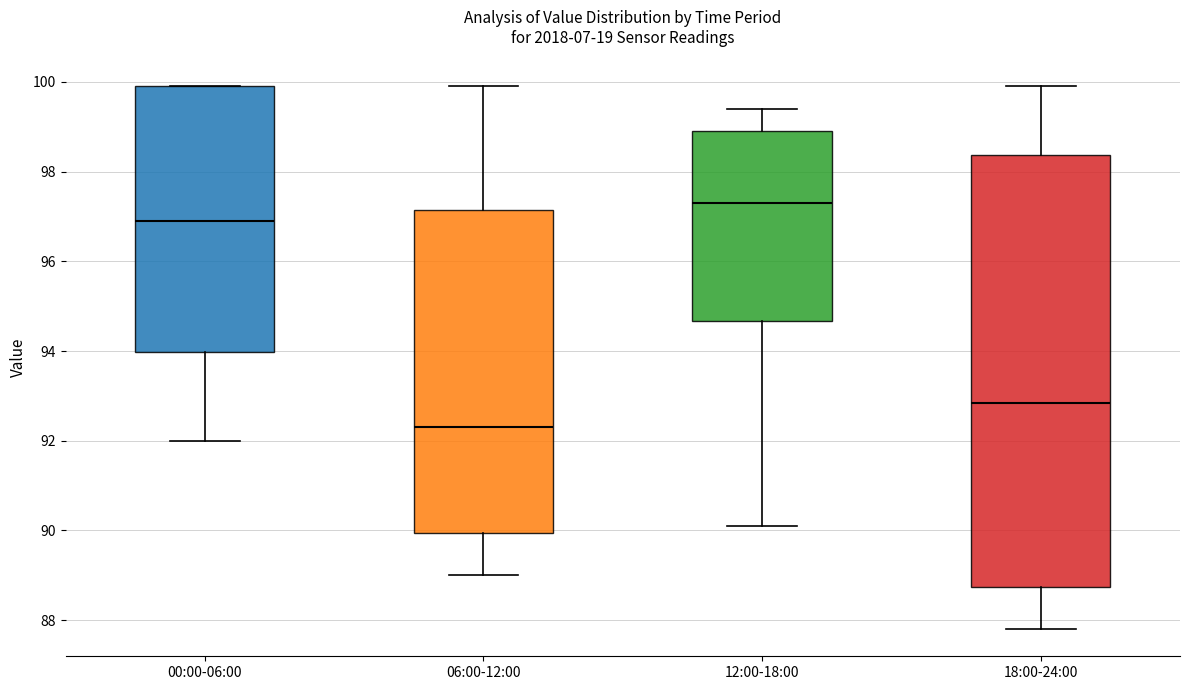

Which box's median line is the lowest?

06:00-12:00